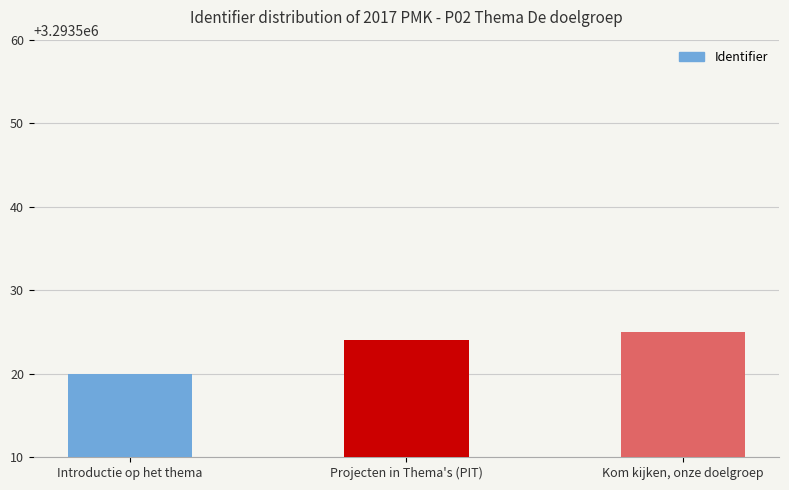

List the labels in order of value, smallest first.

Introductie op het thema, Projecten in Thema's (PIT), Kom kijken, onze doelgroep